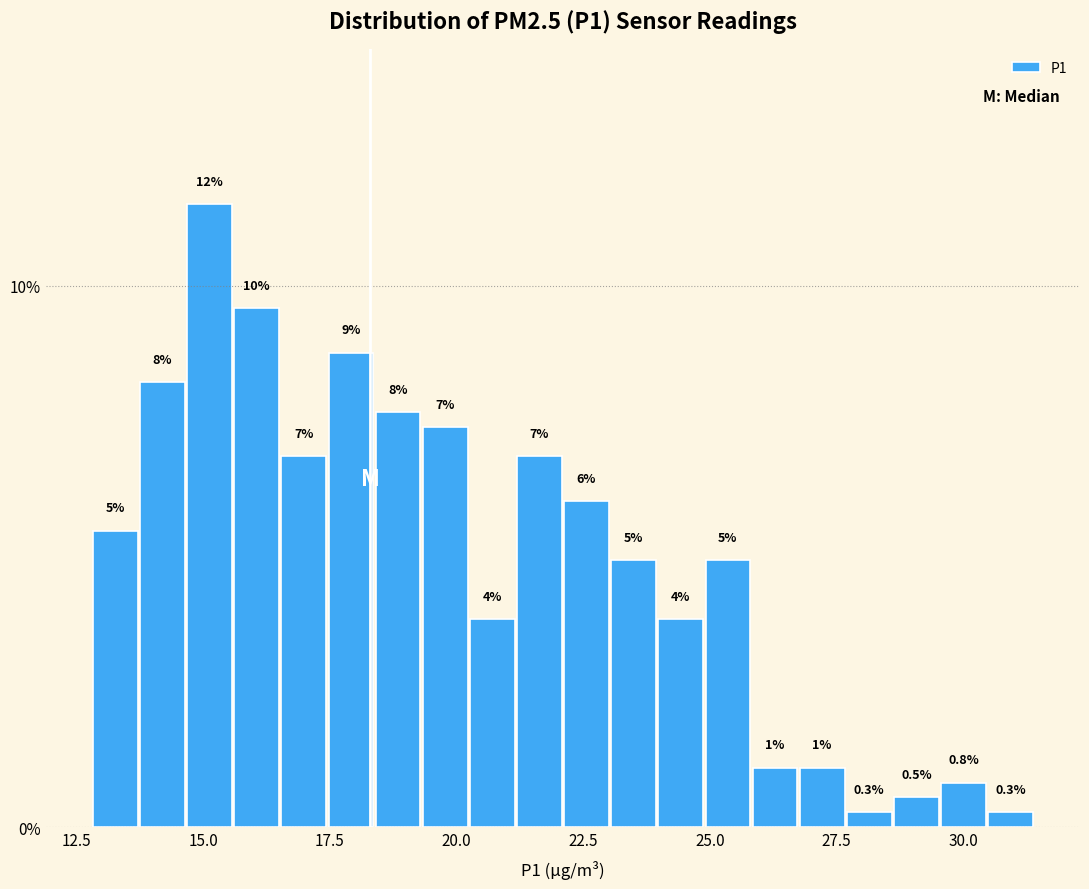

Read against the x-axis, roughly where is the centre of the tallest bar?

15.0